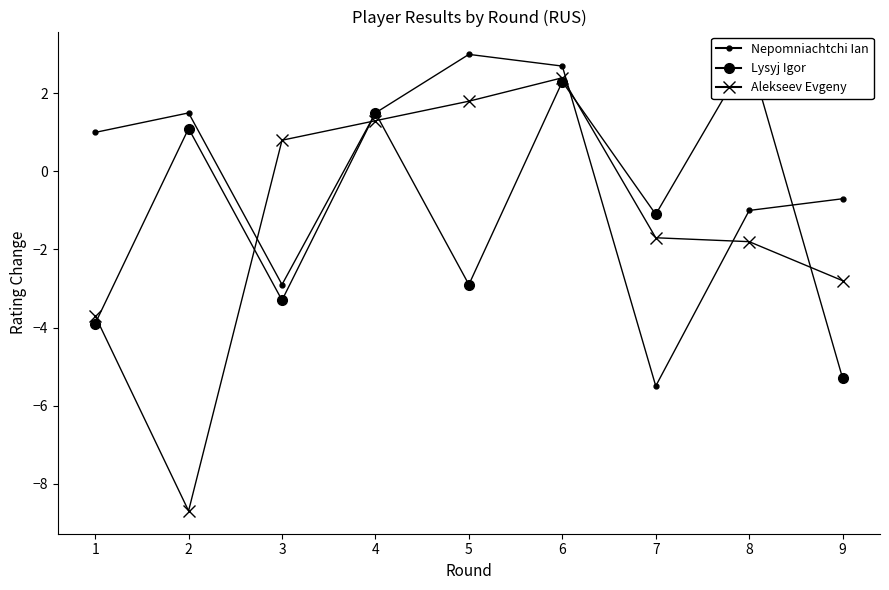

Rank the categories by Lysyj Igor value from lowest to highest.

9, 1, 3, 5, 7, 2, 4, 6, 8